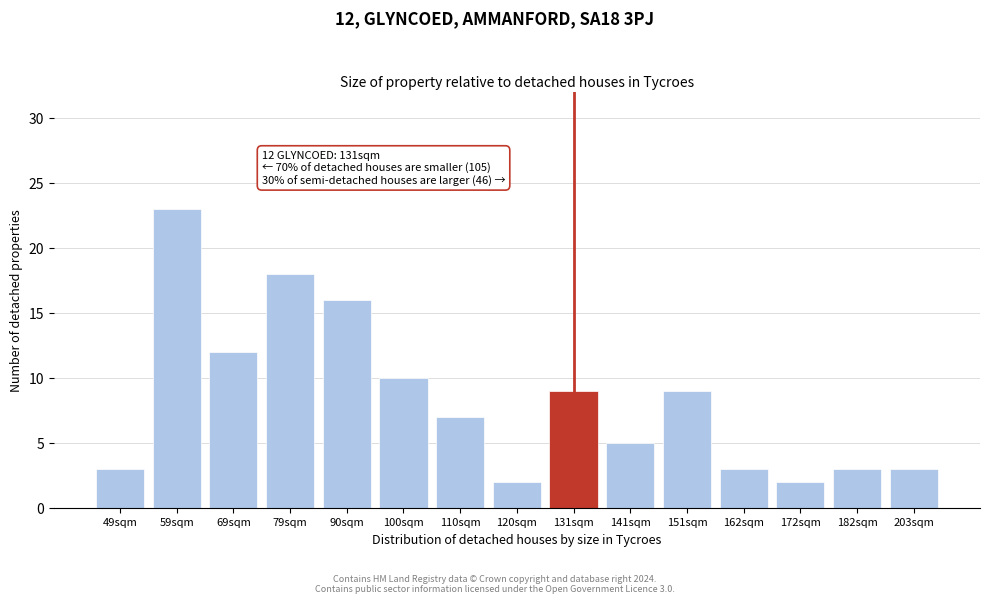

Reading right to left, what are all the values shown in this chart?

3	3	2	3	9	5	9	2	7	10	16	18	12	23	3